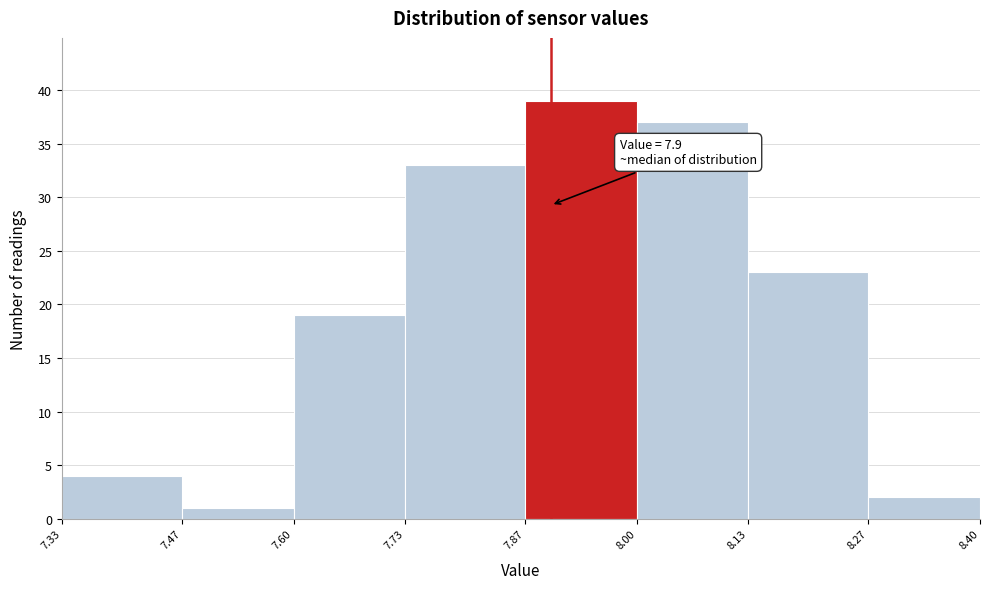

Which range on the x-axis has the tallest bar?

7.87 to 8.00